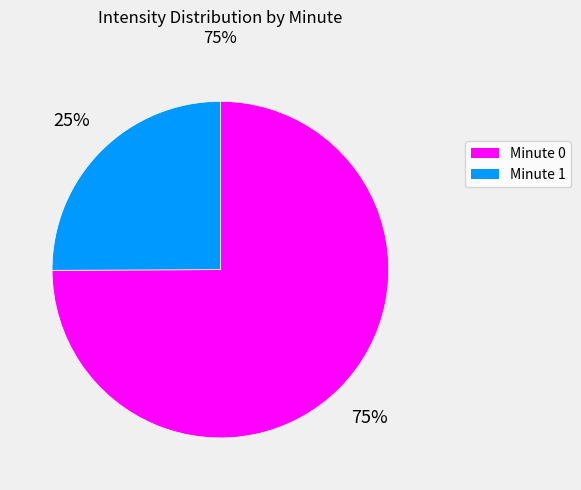

To the nearest percent, what is the difference between the largest and smallest slice percentages?

50%